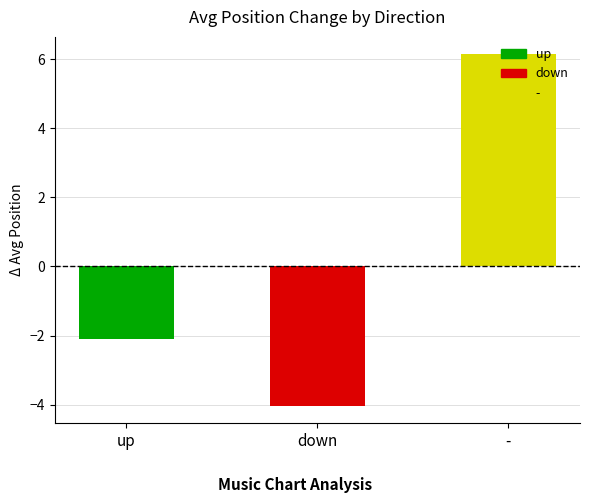

Which category has the highest value across all series?

-